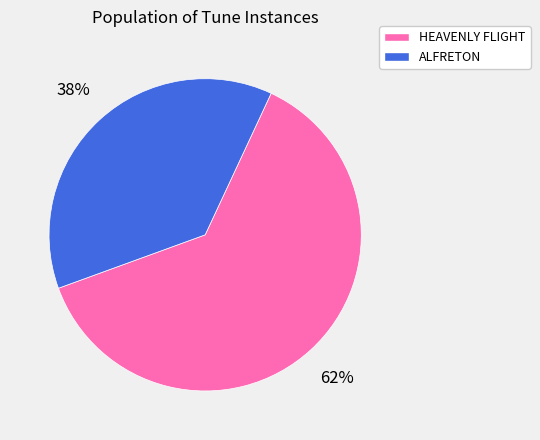

Which slice represents more than half of the pie?

HEAVENLY FLIGHT